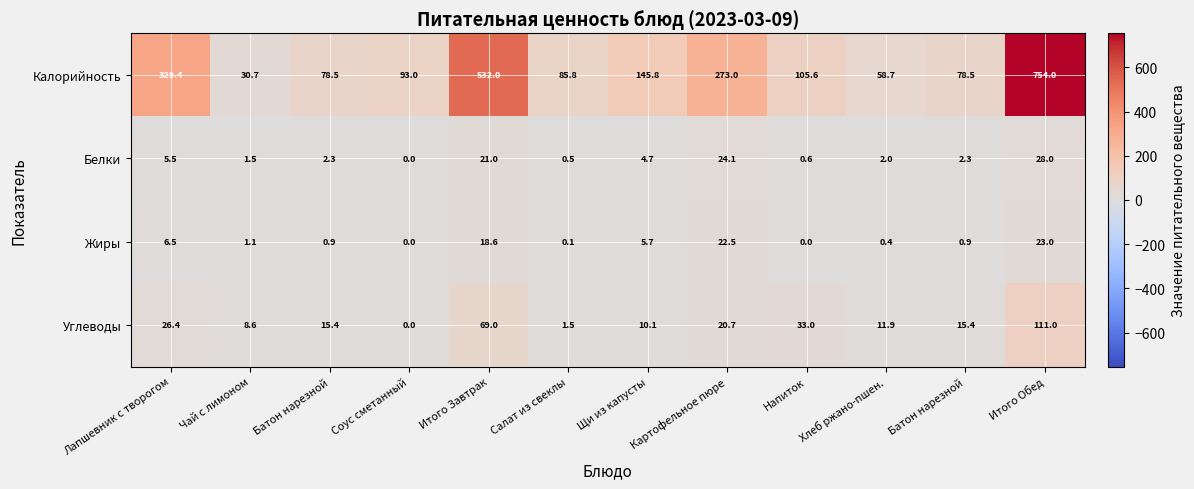

List the series in order of their peak value, highest first.

Калорийность, Углеводы, Белки, Жиры